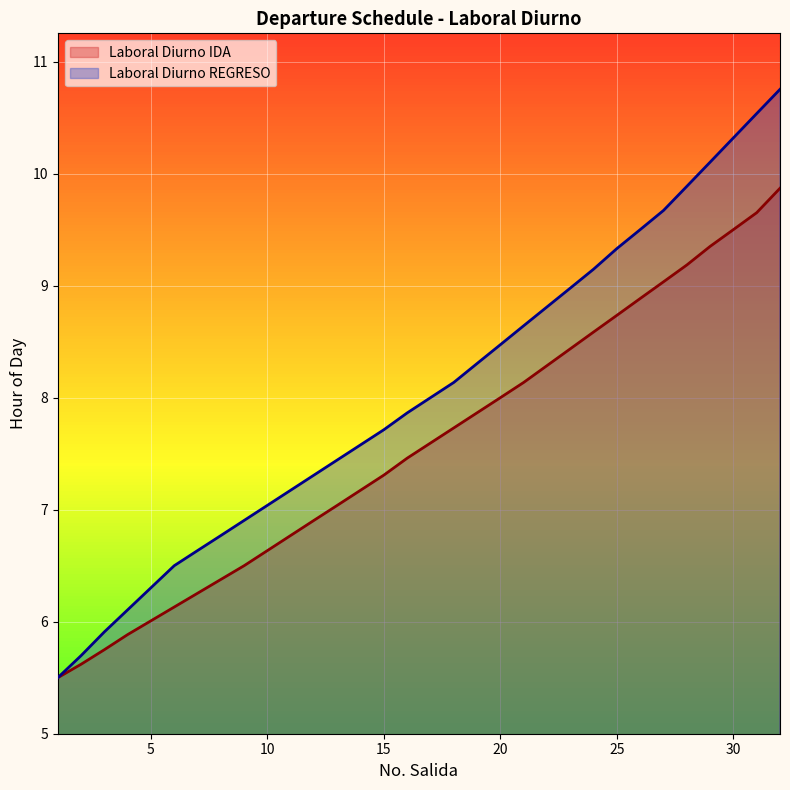

What is the total value across all series at 6?

12.6